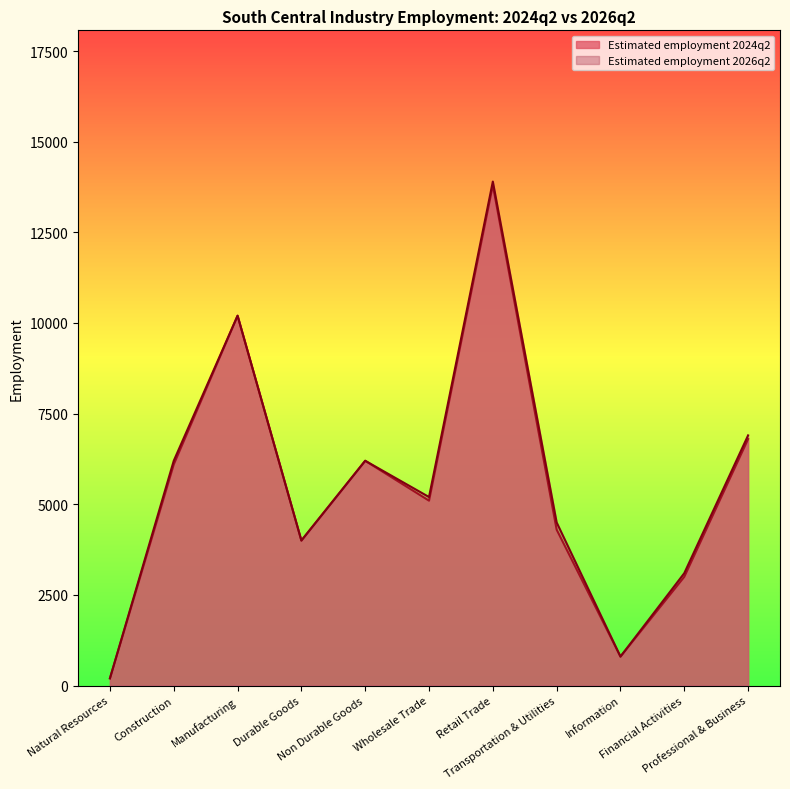

What is the total value across all series at Information?

1600